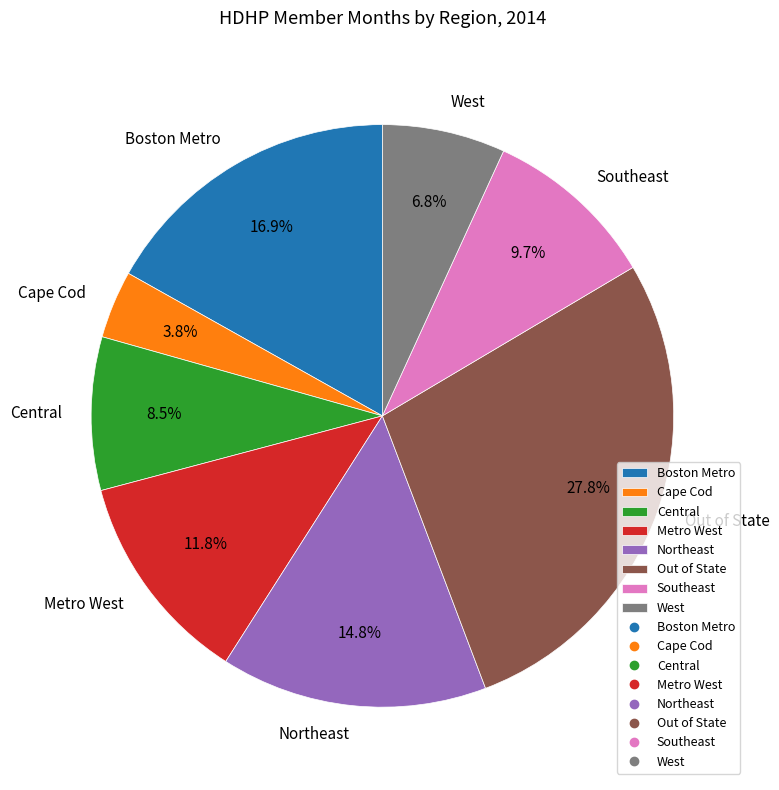

To the nearest percent, what is the difference between the West and Central slice percentages?

2%